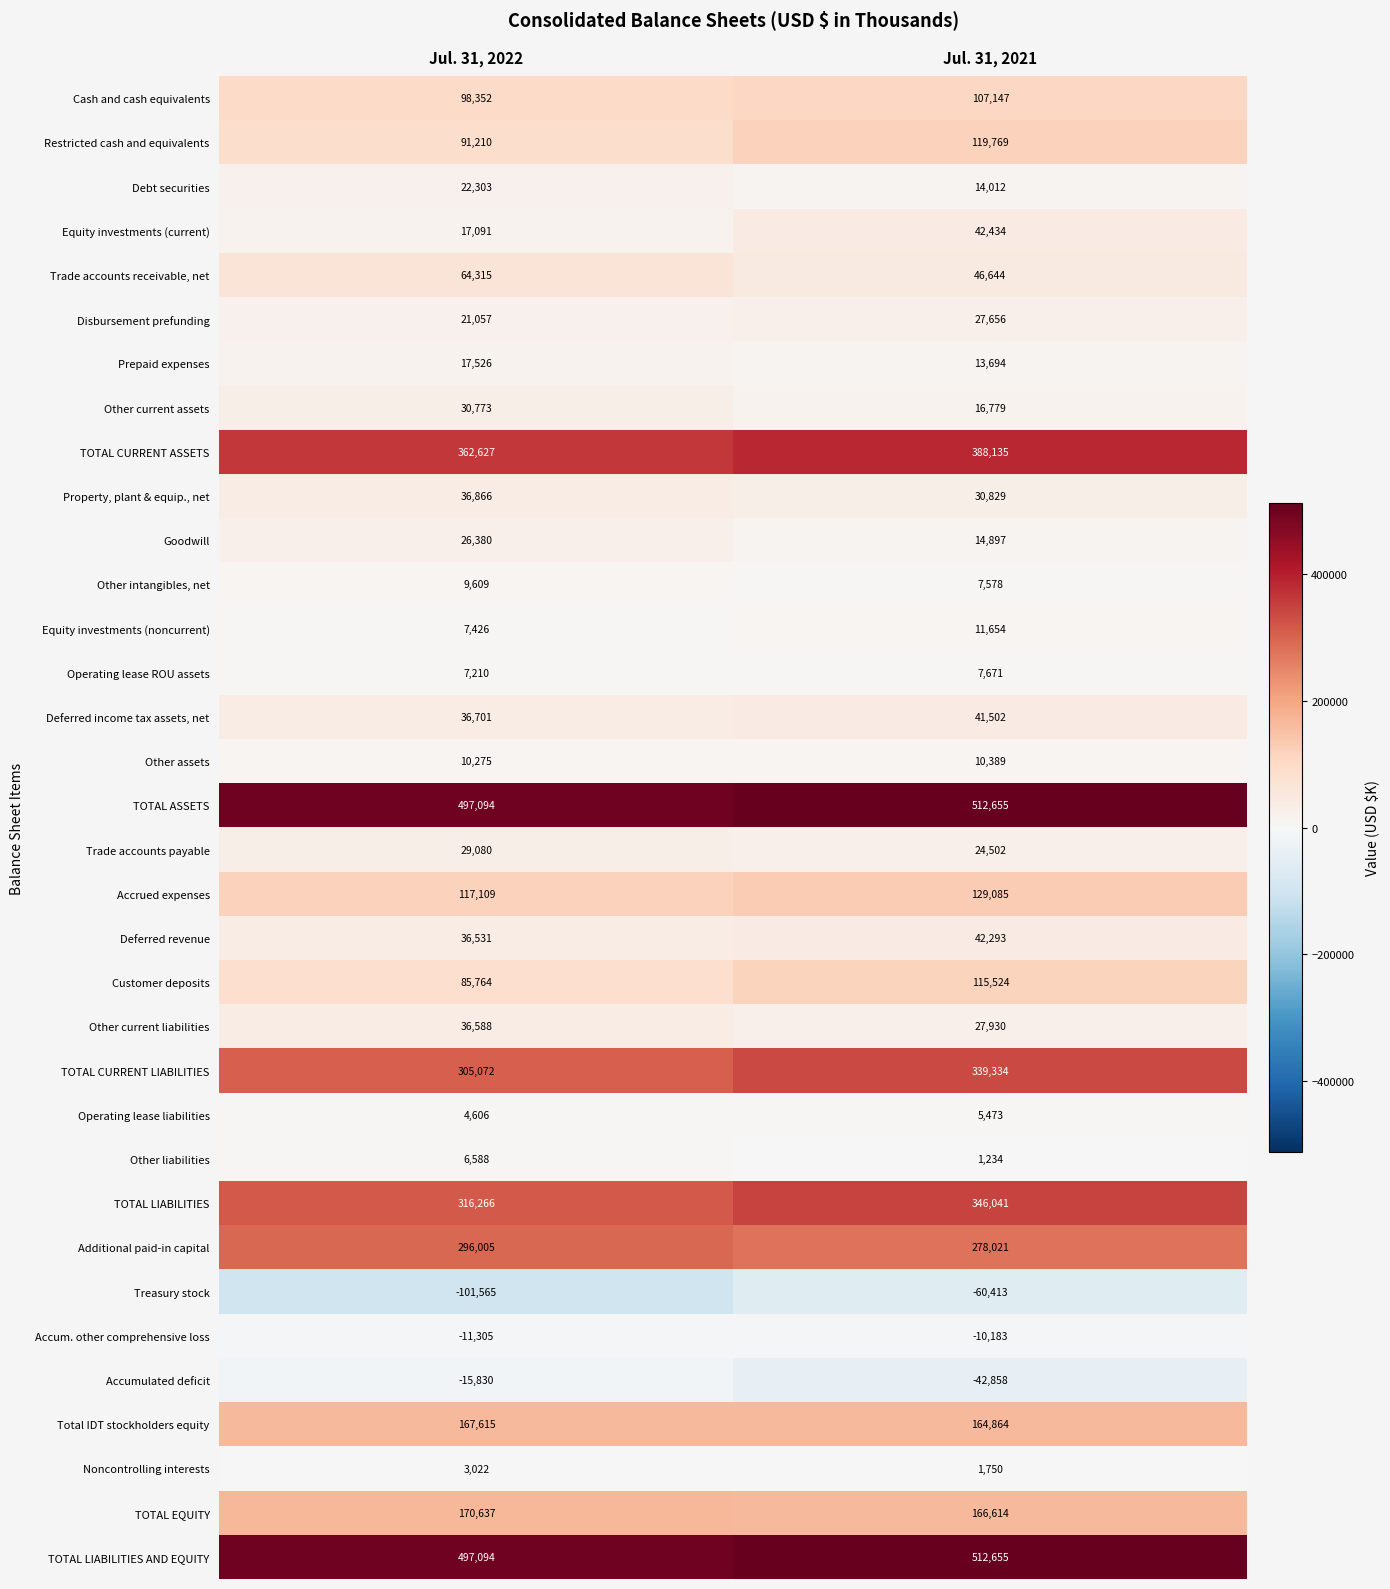

Between Jul. 31, 2022 and Jul. 31, 2021, which series saw the biggest shift?

Treasury stock